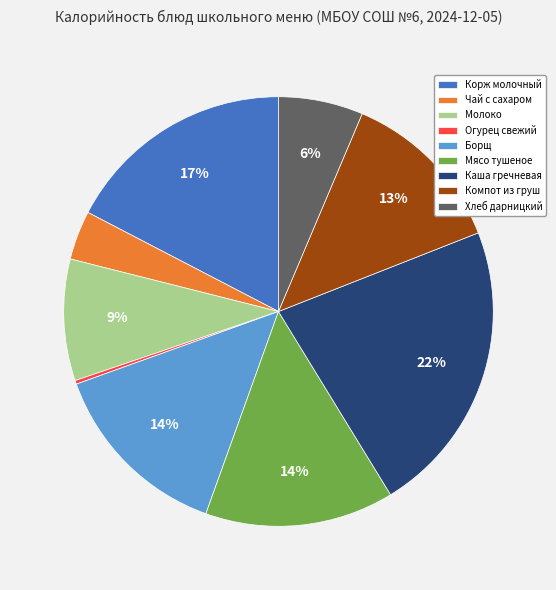

Combined, do Мясо тушеное and Хлеб дарницкий account for over 50%?

No